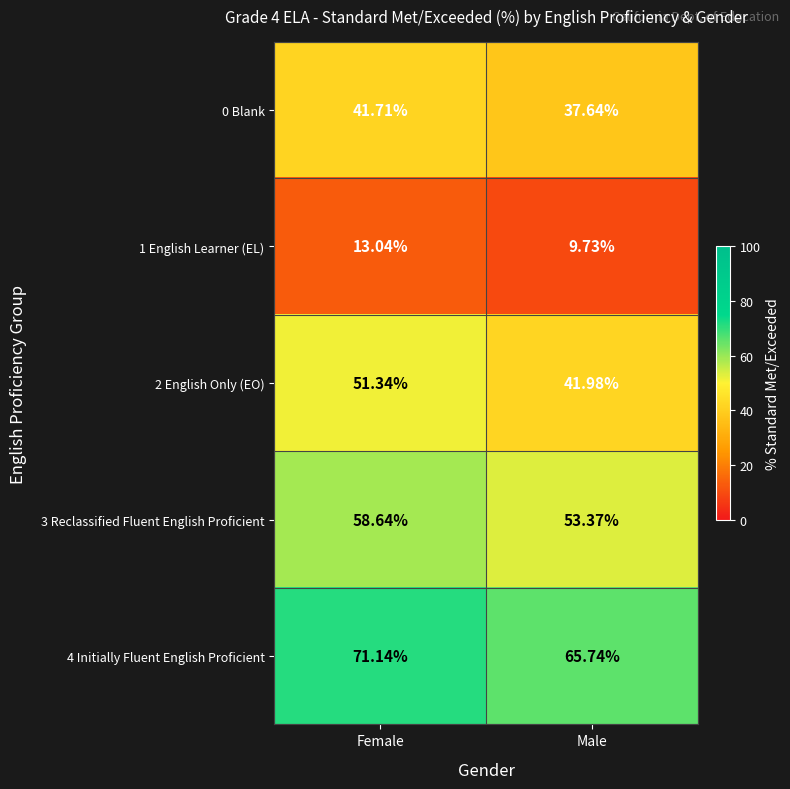

How many values in the 3 Reclassified Fluent English Proficient series are below 58?

1